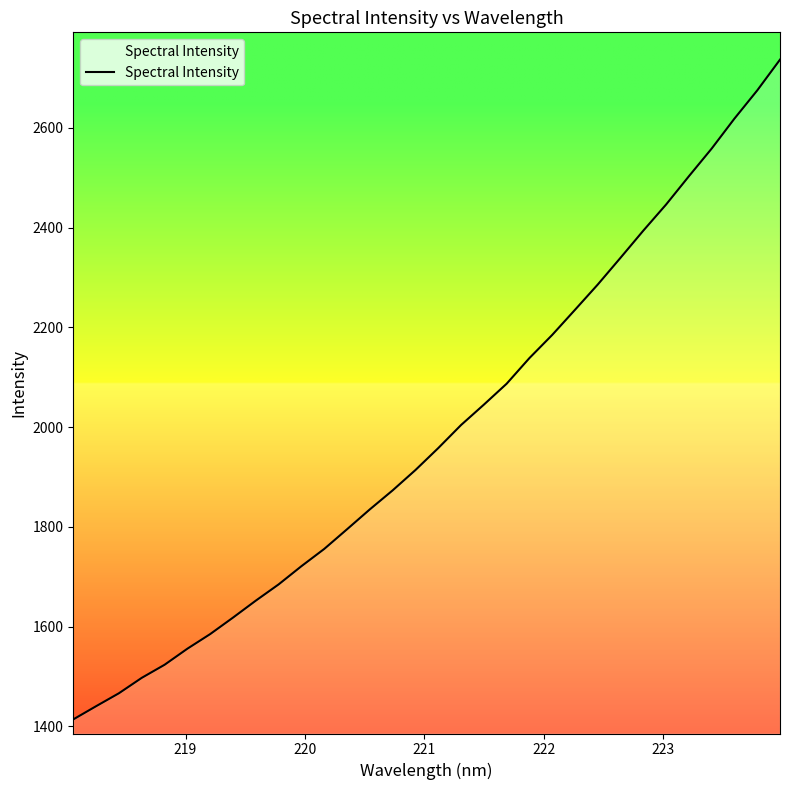

What is the greatest value displayed?

2737.0